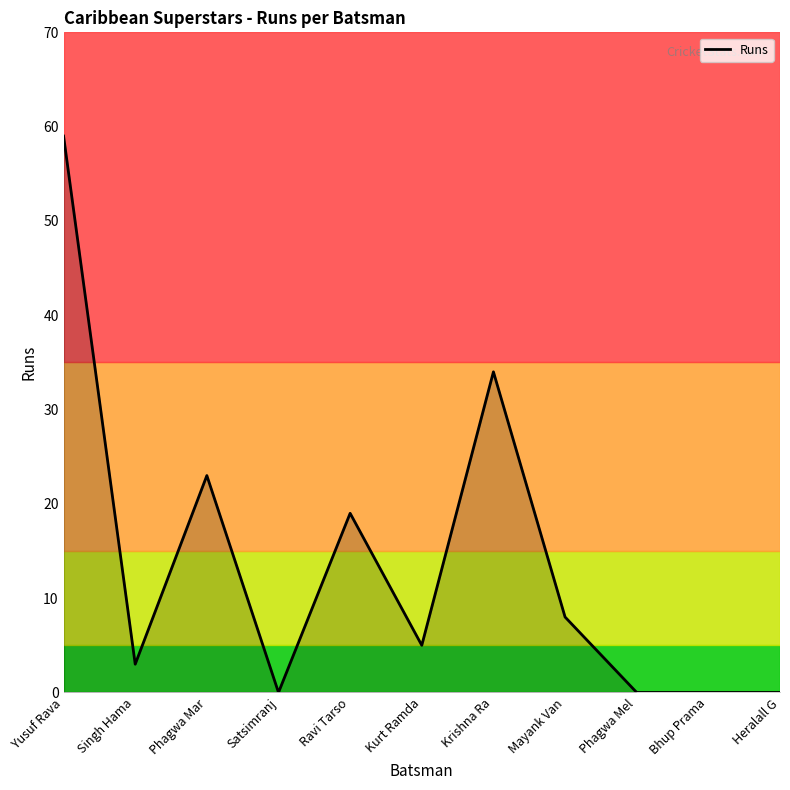

Reading left to right, what are all the values shown in this chart?

Yusuf Rava=59	Singh Hama=3	Phagwa Mar=23	Satsimranj=0	Ravi Tarso=19	Kurt Ramda=5	Krishna Ra=34	Mayank Van=8	Phagwa Mel=0	Bhup Prama=0	Heralall G=0